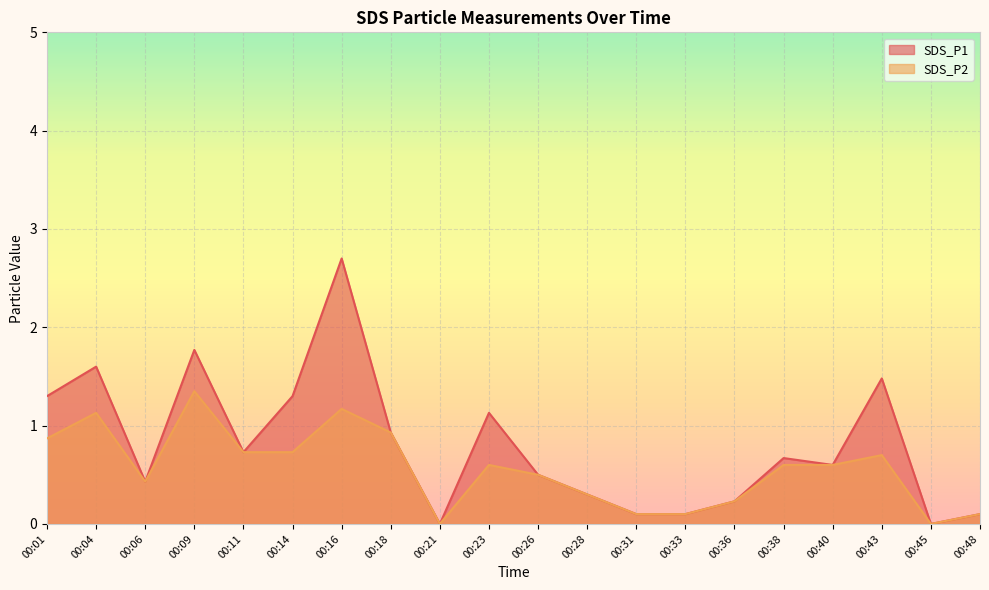

How many interior local peaks does the SDS_P2 series have?

5